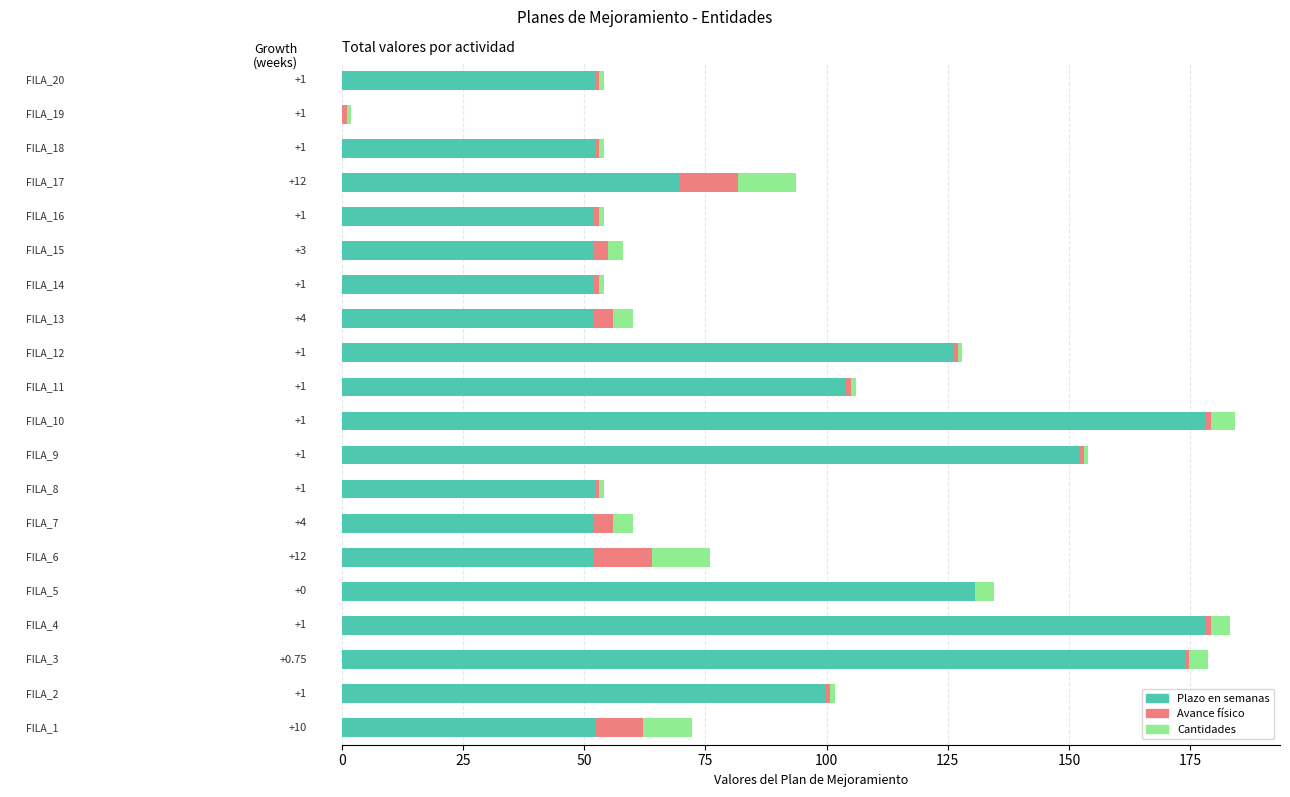

What is the sum of all Plazo en semanas values?

1733.1